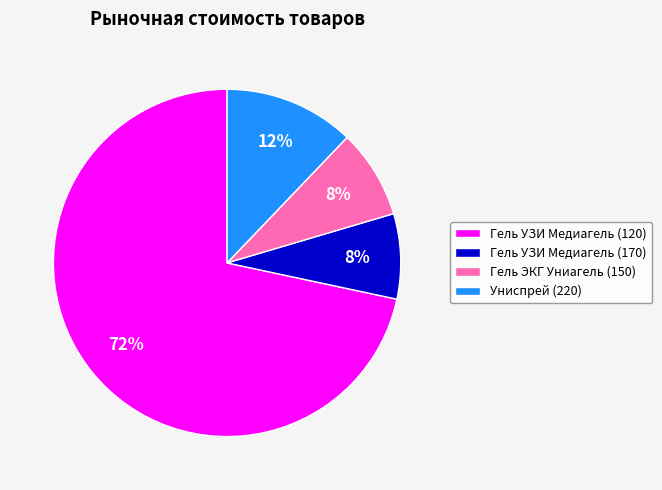

True or false: Гель ЭКГ Униагель (150) accounts for 8% of the total.

True